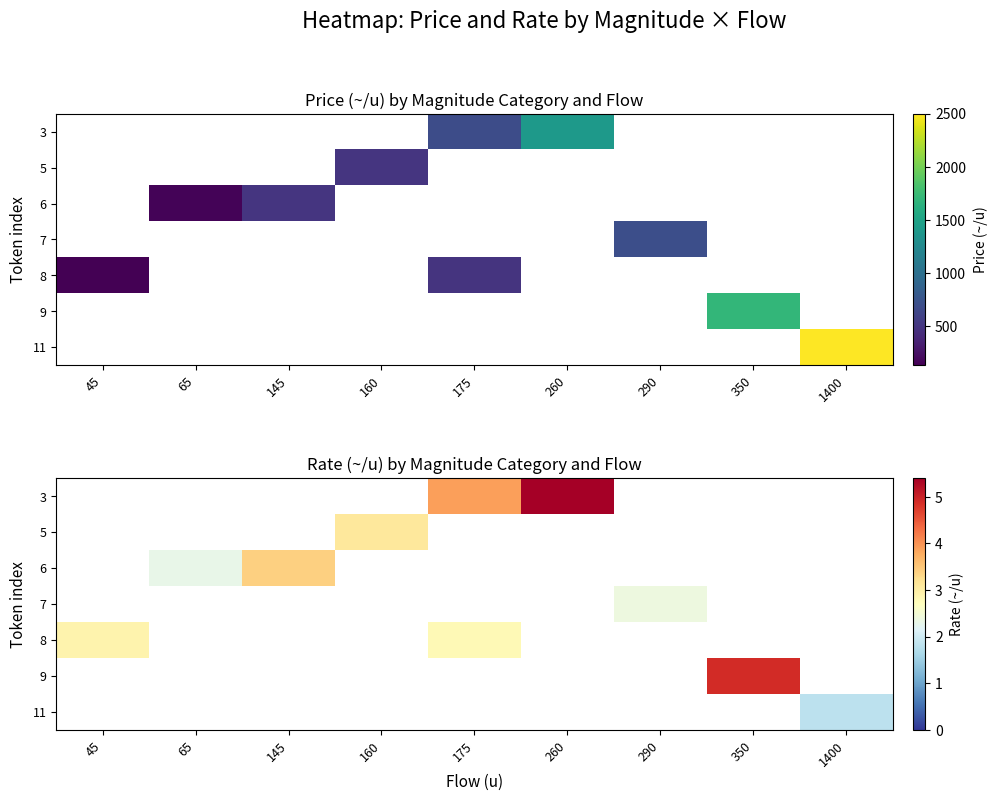

How many distinct data groups are displayed?

7